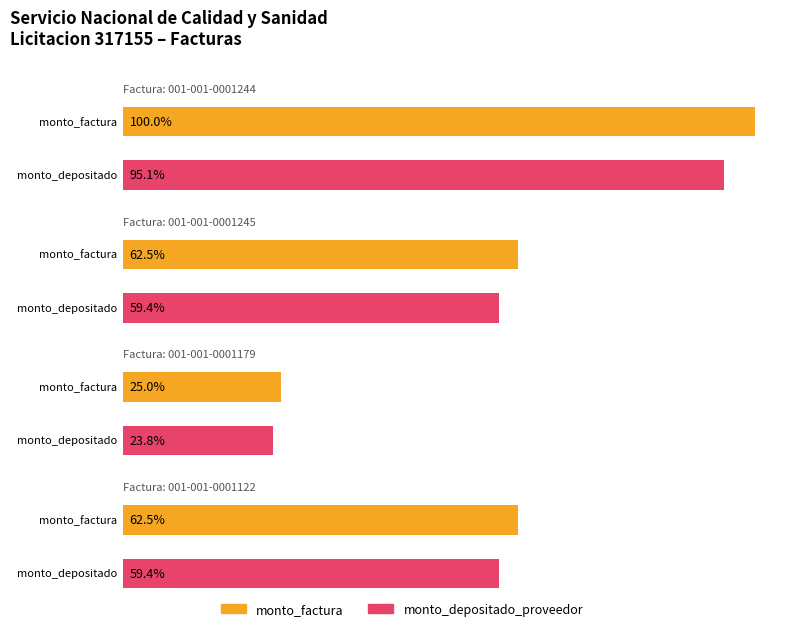

What is the highest value of the monto_depositado_proveedor series?

41843200